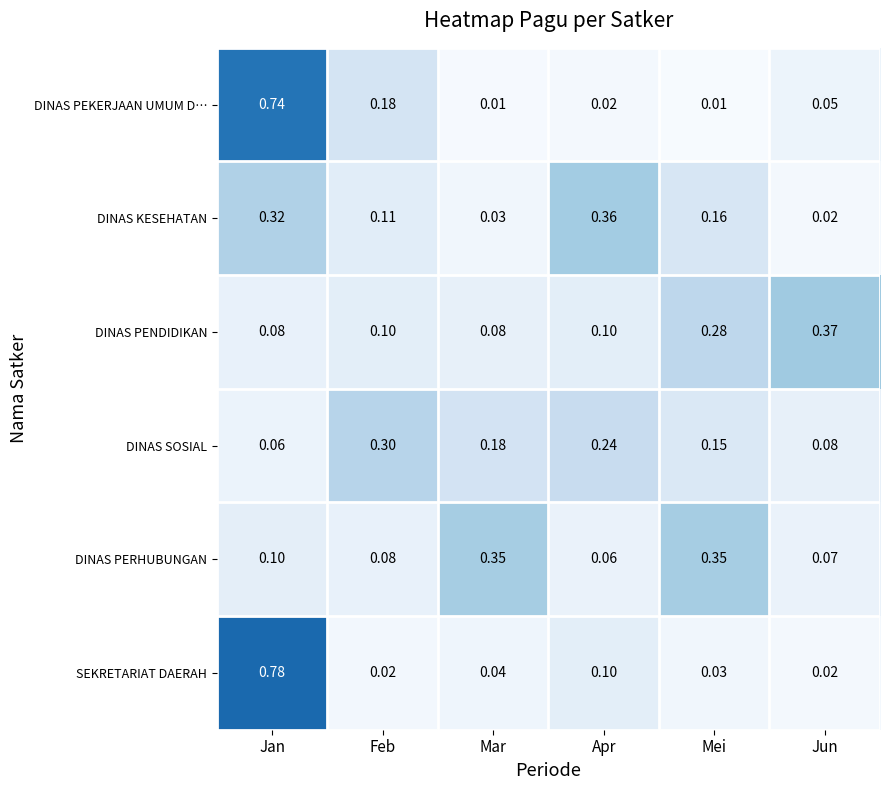

How many distinct data groups are displayed?

6